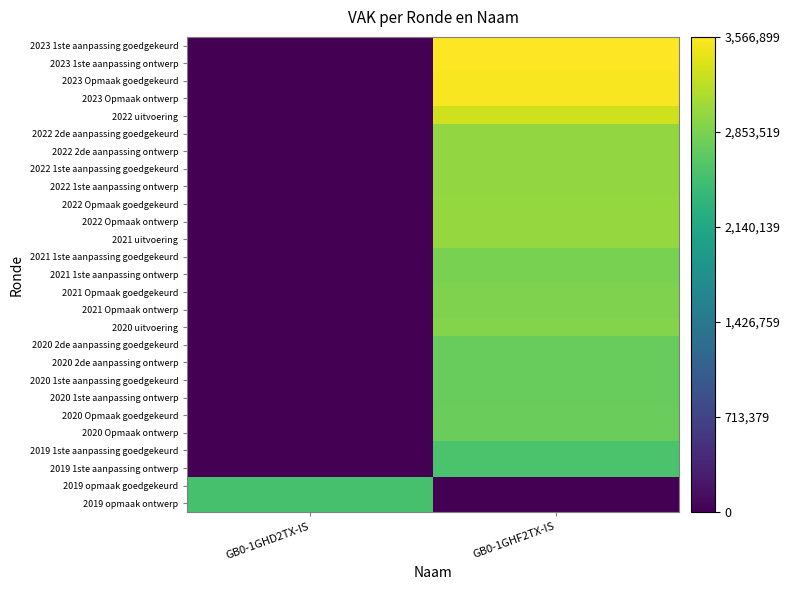

Rank the series at GB0-1GHF2TX-IS from lowest to highest value.

2019 opmaak goedgekeurd, 2019 opmaak ontwerp, 2019 1ste aanpassing goedgekeurd, 2019 1ste aanpassing ontwerp, 2020 2de aanpassing goedgekeurd, 2020 2de aanpassing ontwerp, 2020 1ste aanpassing goedgekeurd, 2020 1ste aanpassing ontwerp, 2020 Opmaak goedgekeurd, 2020 Opmaak ontwerp, 2021 1ste aanpassing goedgekeurd, 2021 1ste aanpassing ontwerp, 2021 Opmaak goedgekeurd, 2021 Opmaak ontwerp, 2020 uitvoering, 2022 2de aanpassing goedgekeurd, 2022 2de aanpassing ontwerp, 2022 1ste aanpassing goedgekeurd, 2022 1ste aanpassing ontwerp, 2021 uitvoering, 2022 Opmaak goedgekeurd, 2022 Opmaak ontwerp, 2022 uitvoering, 2023 Opmaak goedgekeurd, 2023 Opmaak ontwerp, 2023 1ste aanpassing goedgekeurd, 2023 1ste aanpassing ontwerp